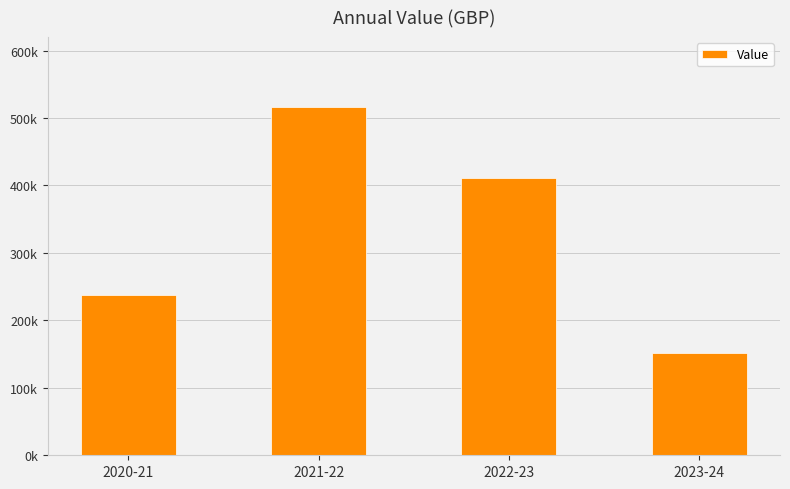

Which category has the highest value across all series?

2021-22